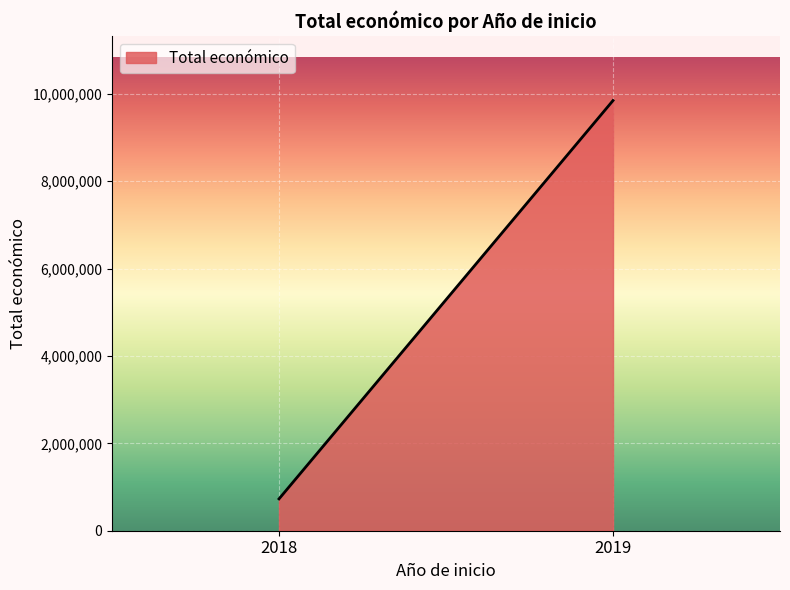

At which category does the chart reach its peak across all series?

2019